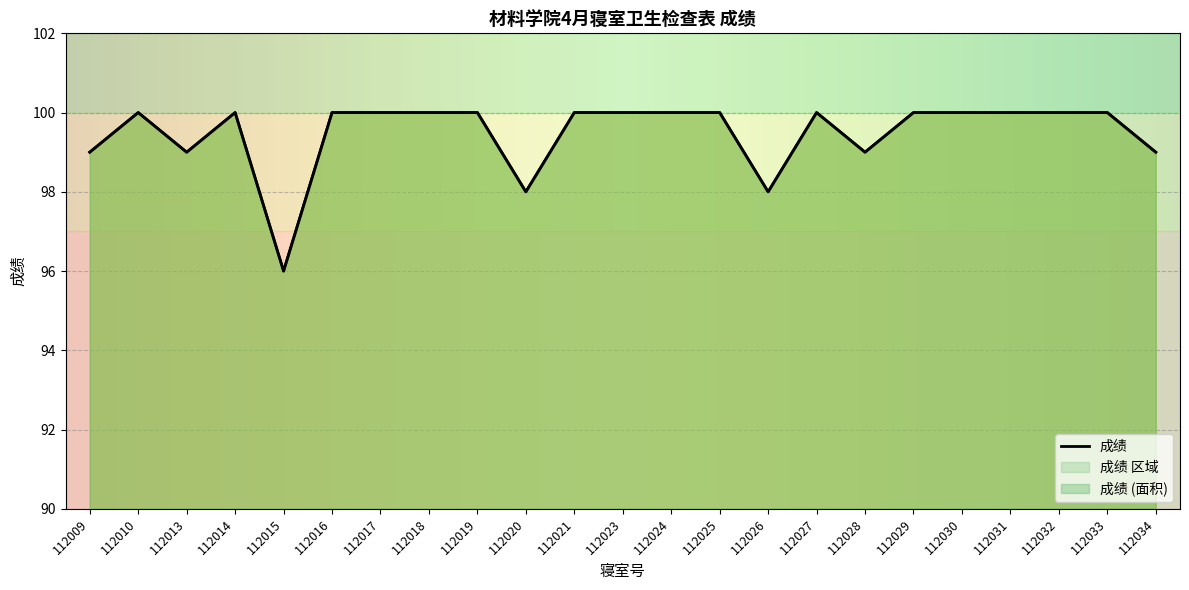

What is the sum of all values?

2288